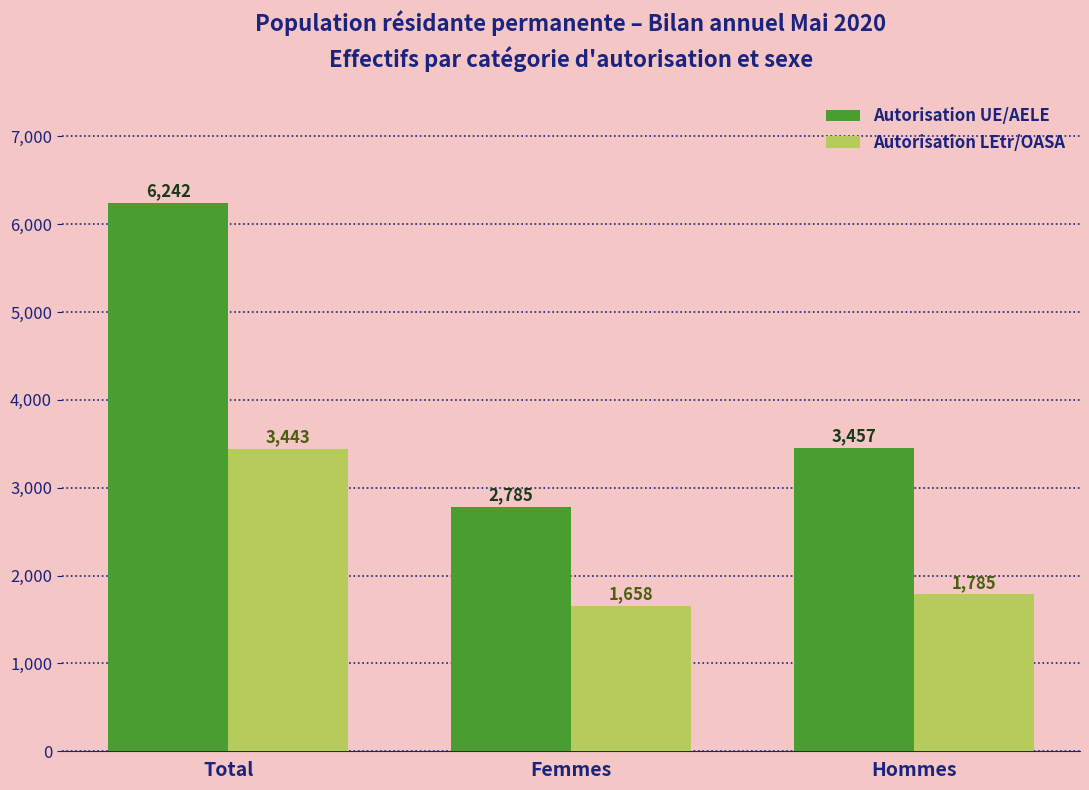

Rank the series by their average value, from lowest to highest.

Autorisation LEtr/OASA, Autorisation UE/AELE